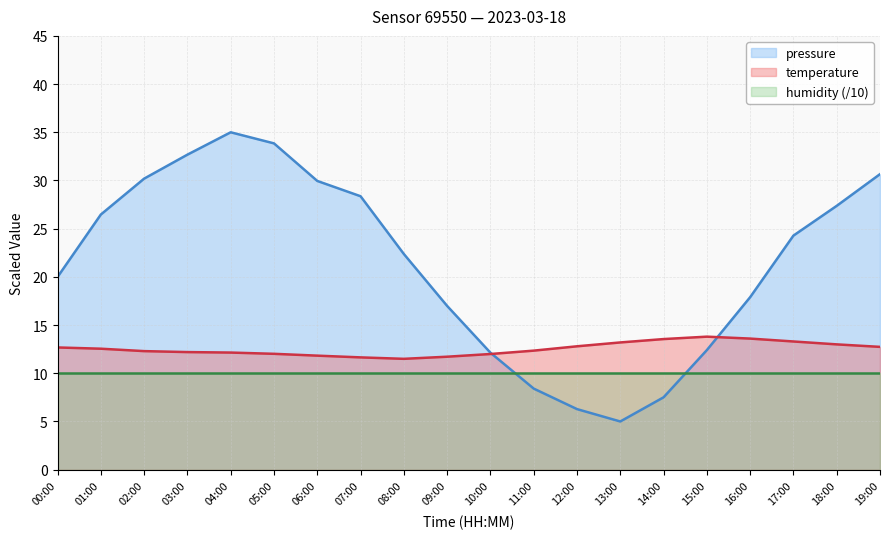

What is the approximate value of pressure at 15:00?

12.4